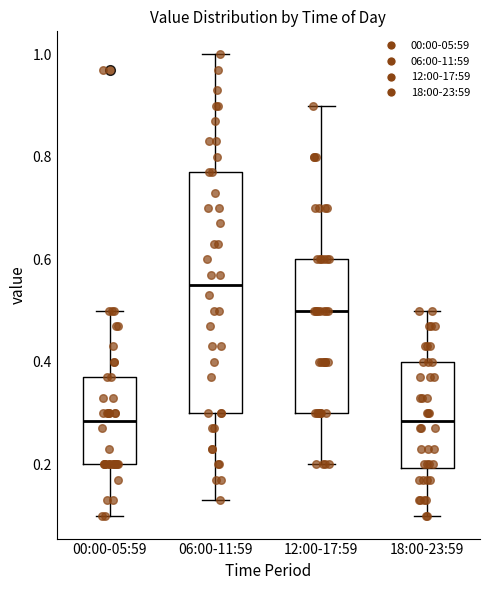

Which box's median line is the highest?

06:00-11:59